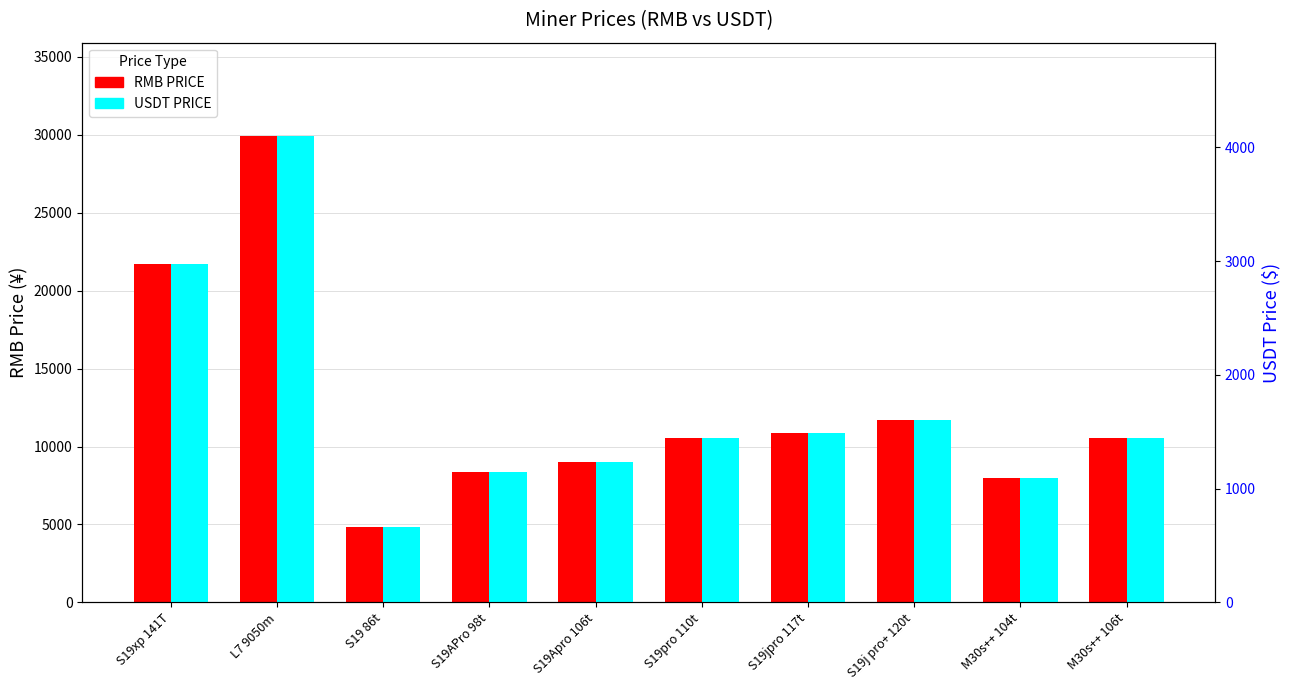

Reading left to right, list all the values displayed in this chart.

RMB PRICE: 21707.7	29930.0	4853.5	8381.3	9006.2	10523.1	10890.3	11680.9	7958.5	10523.1
USDT PRICE: 2973.7	4100.0	664.9	1148.1	1233.7	1441.5	1491.8	1600.1	1090.2	1441.5